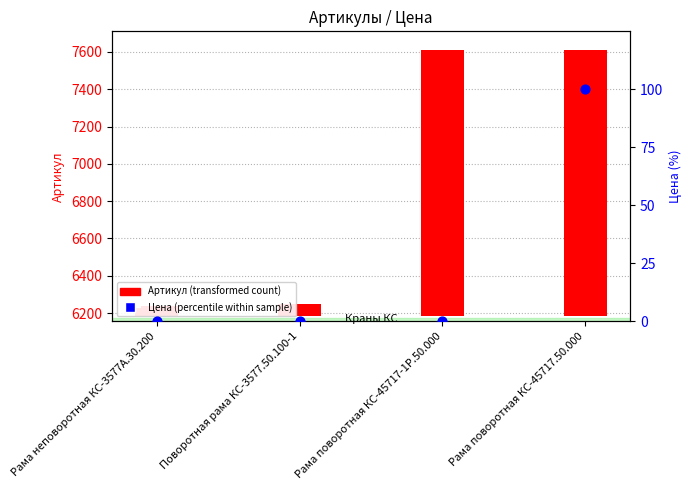

Is the value of Цена (percentile within sample) at Поворотная рама КС-3577.50.100-1 greater than the value of Артикул (transformed count) at Поворотная рама КС-3577.50.100-1?

No